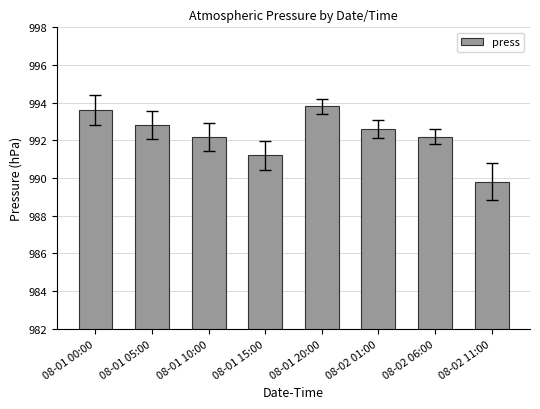

What is the greatest value displayed?

993.8